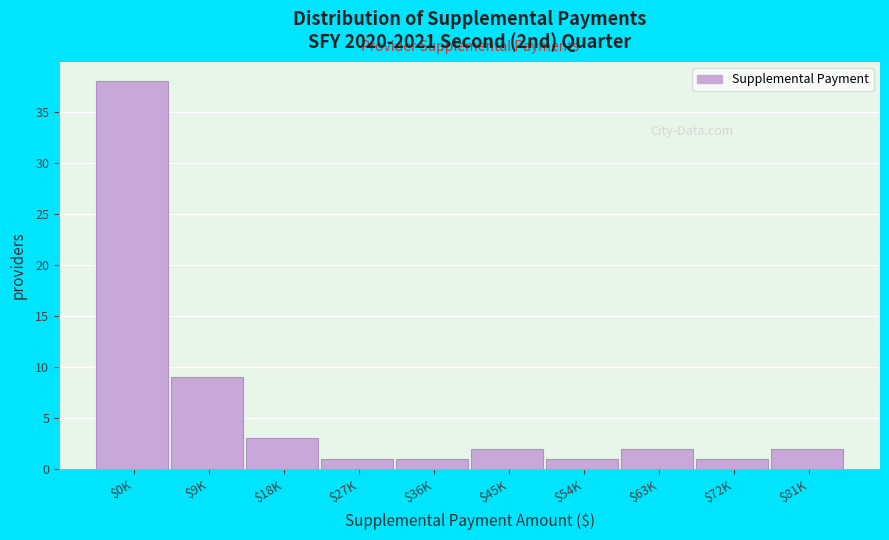

What is the difference between the maximum and minimum values?

37